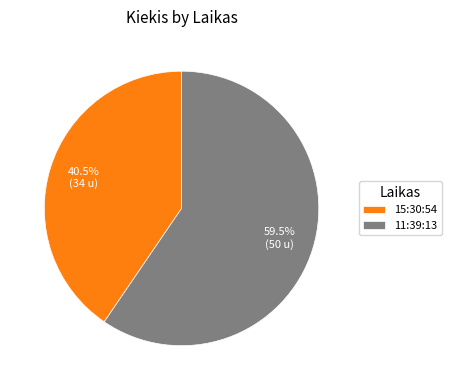

Count the number of slices in the pie.

2